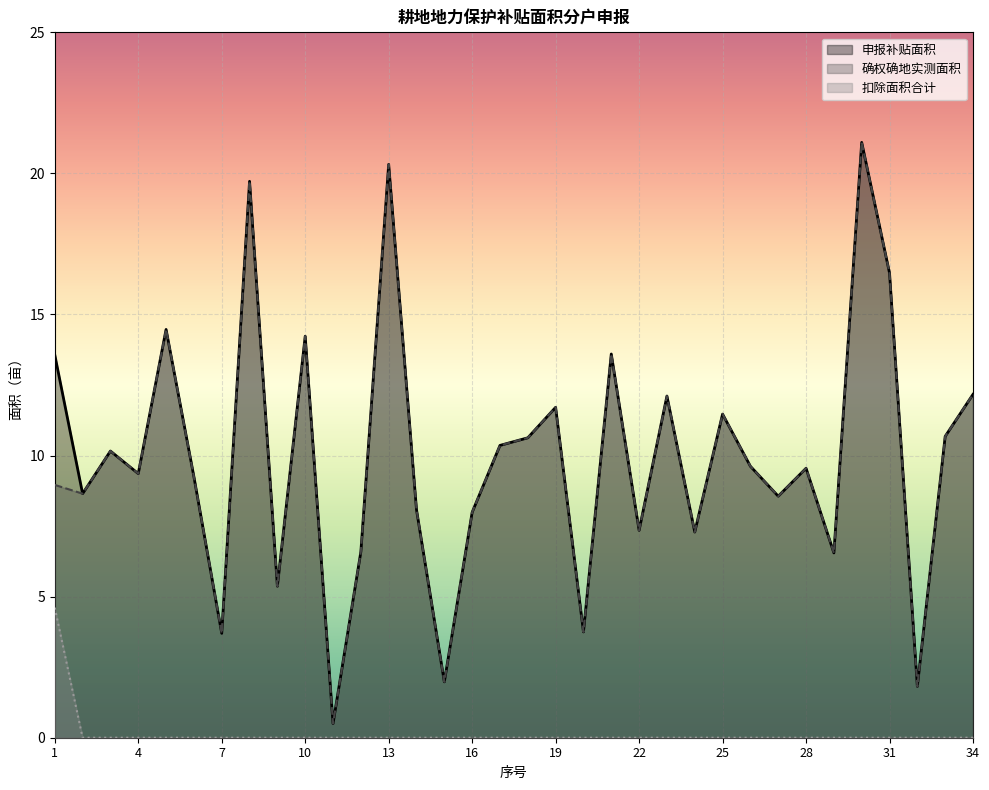

Which category has the lowest value in the 申报补贴面积 series?

11